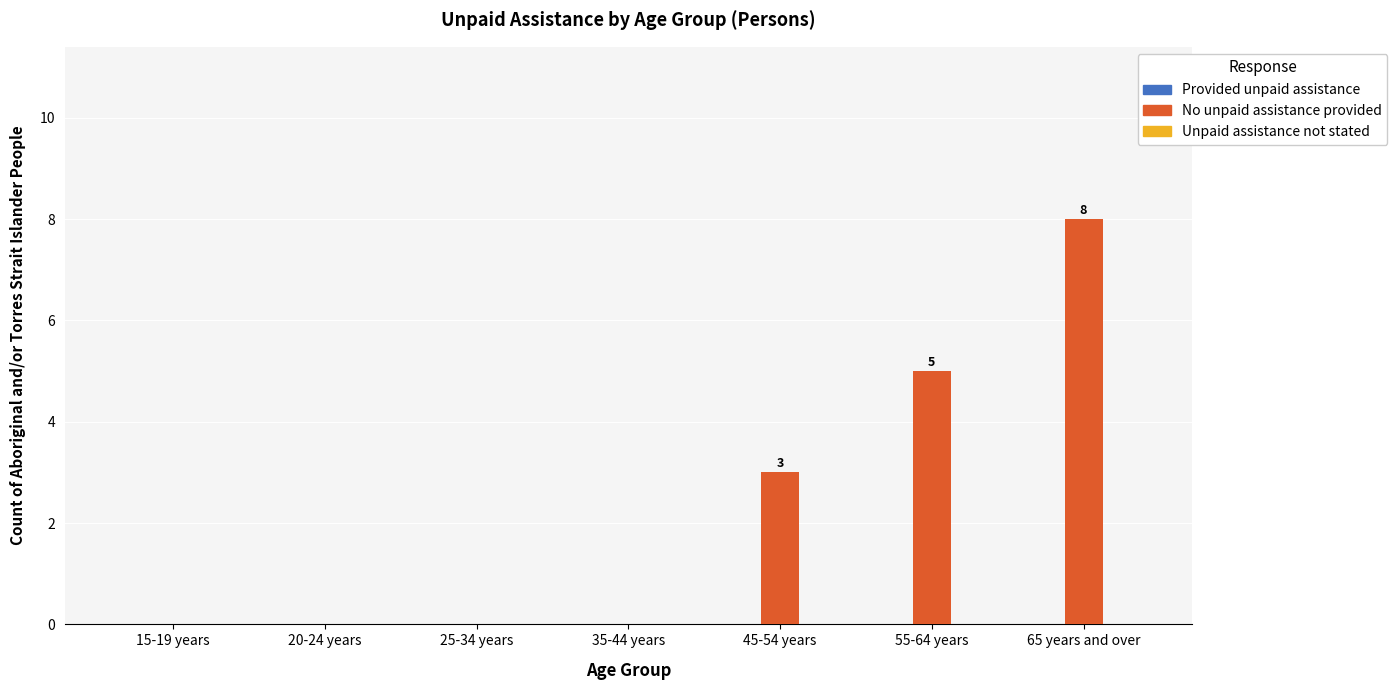

Reading left to right, extract all data points from this chart.

15-19 years=0	20-24 years=0	25-34 years=0	35-44 years=0	45-54 years=3	55-64 years=5	65 years and over=8